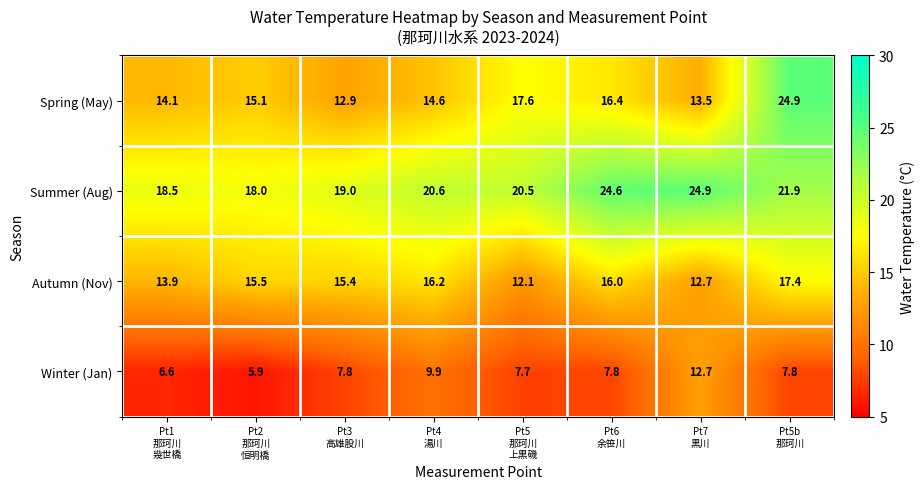

What is the difference between the second highest and second lowest values in the Winter (Jan) series?

3.3